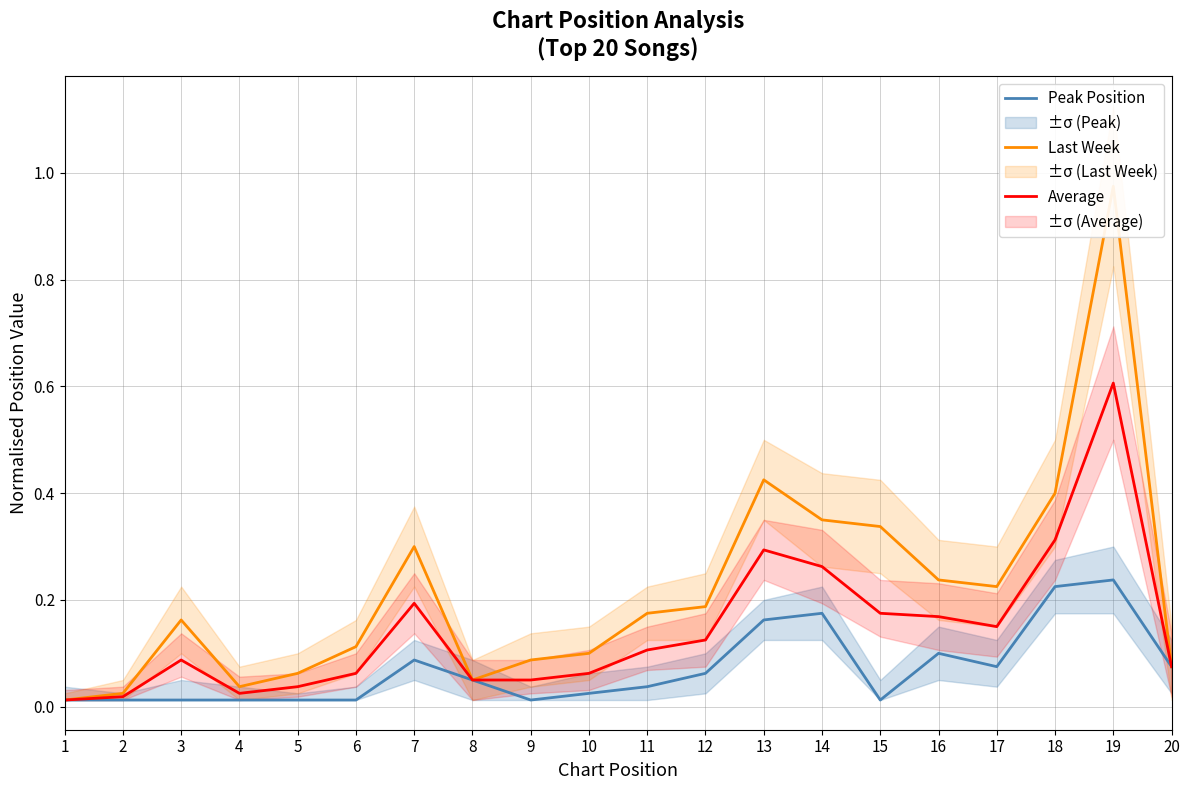

In Peak Position, how many points are lower than both neighbors (excluding endpoints)?

3